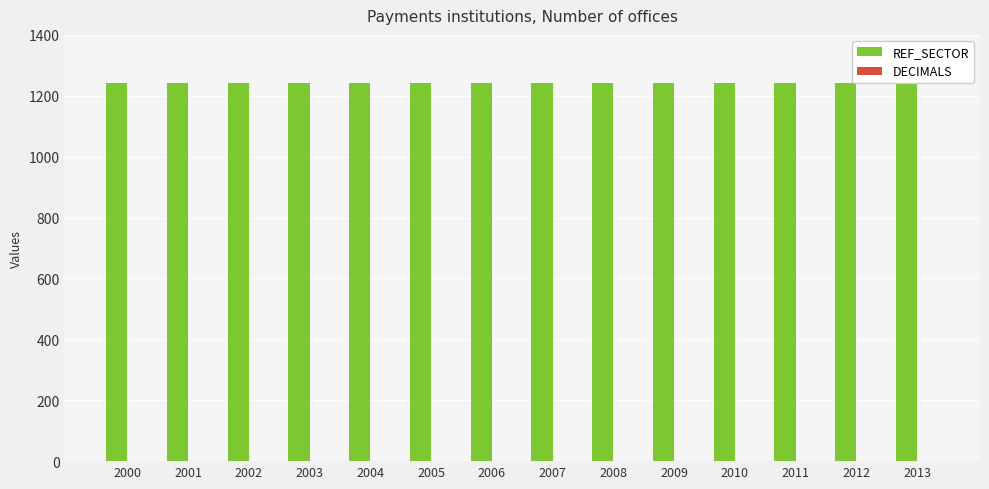

At 2012, list the series in order from smallest to largest.

DECIMALS, REF_SECTOR